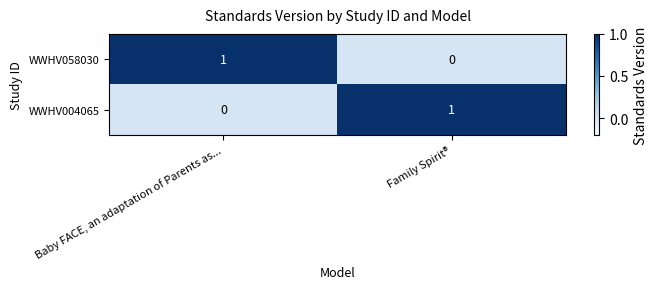

Reading left to right, what are all the values shown in this chart?

WWHV058030: Baby FACE, an adaptation of Parents as...=1	Family Spirit®=0
WWHV004065: Baby FACE, an adaptation of Parents as...=0	Family Spirit®=1